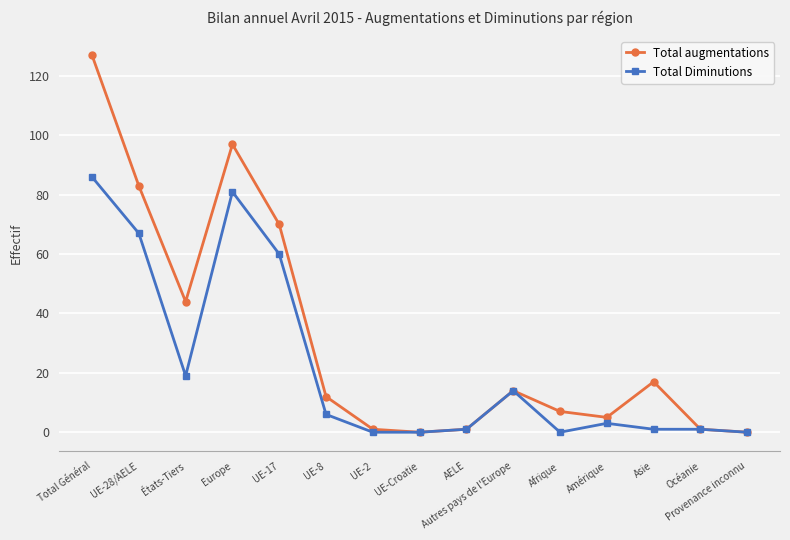

Where is the first local minimum for Total augmentations?

États-Tiers